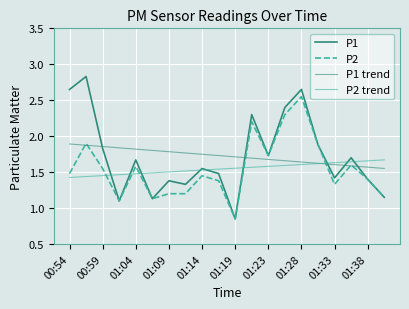

Does the chart display data point markers on the line(s)?

No